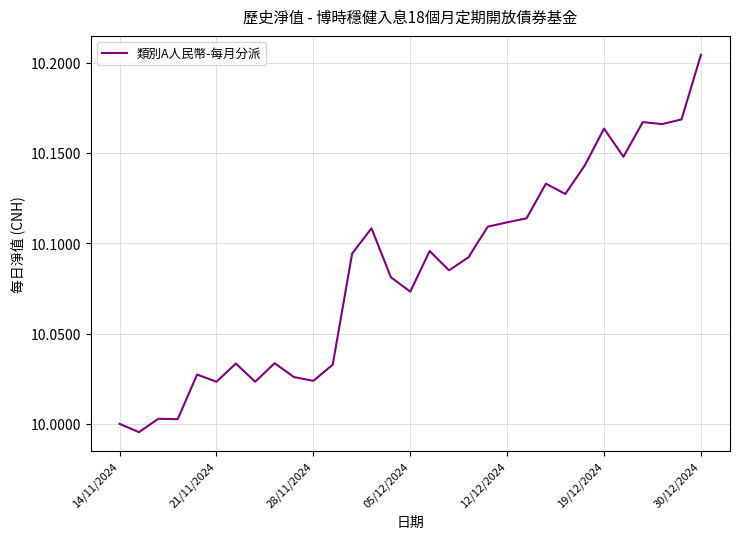

What is the minimum value shown in the chart?

10.0